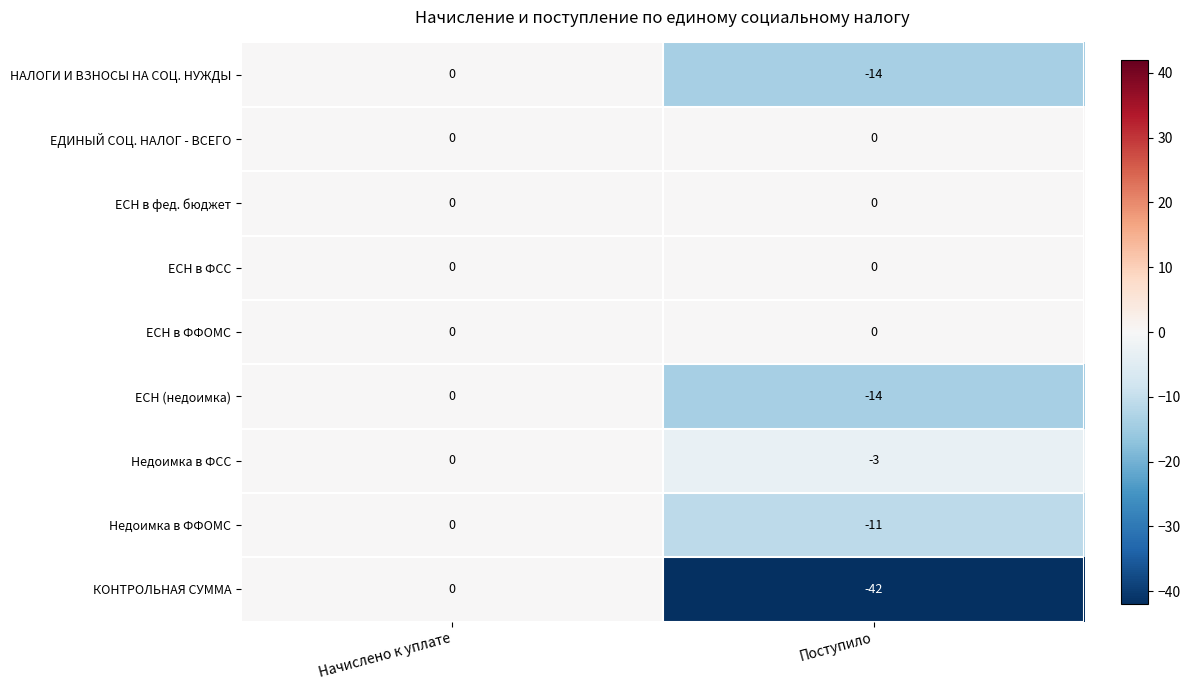

Which series has the largest range (max minus min)?

КОНТРОЛЬНАЯ СУММА